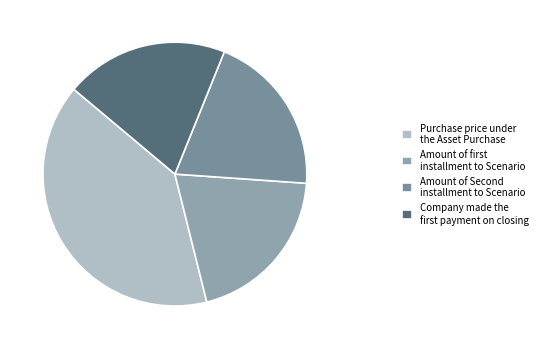

Which category has the biggest portion of the pie?

Purchase price under the Asset Purchase